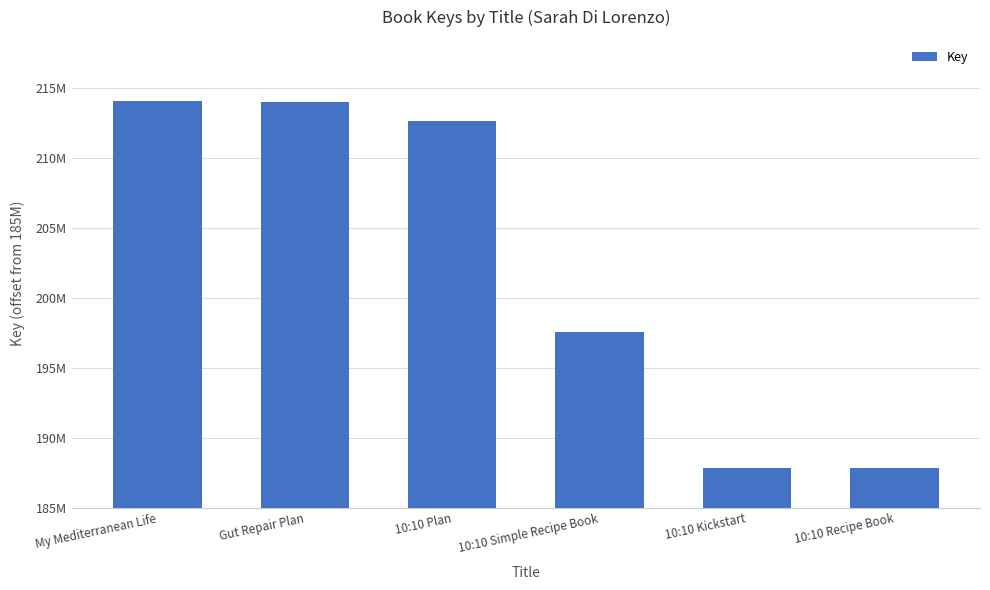

Are the bars horizontal?

No